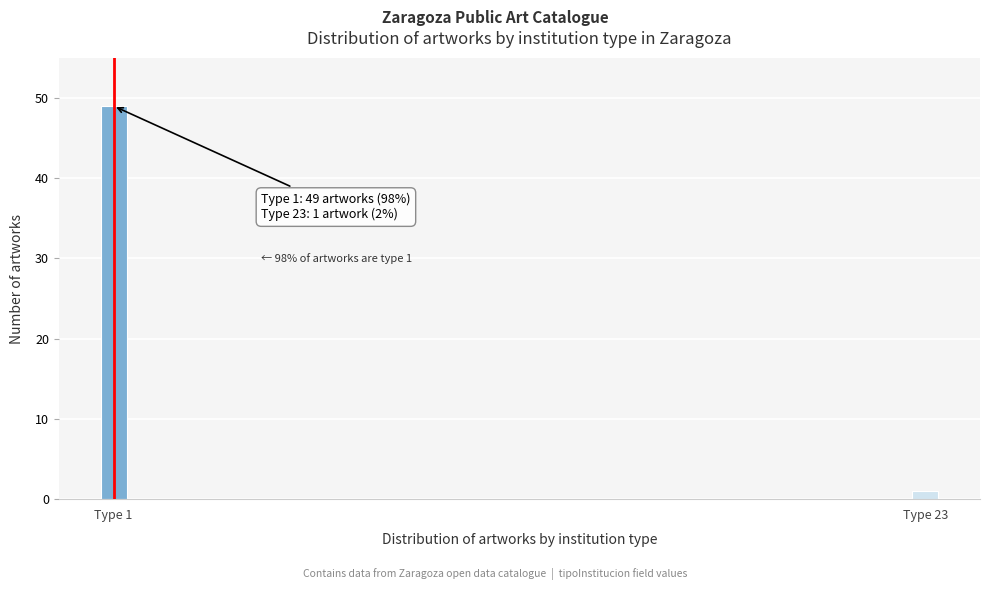

Reading right to left, extract all data points from this chart.

Type 23=1	Type 1=49